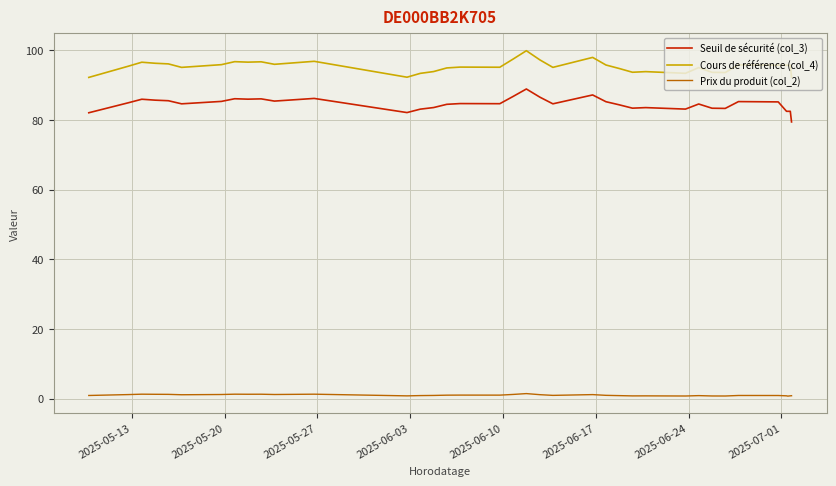

Which series has the largest total across all categories?

Cours de référence (col_4)